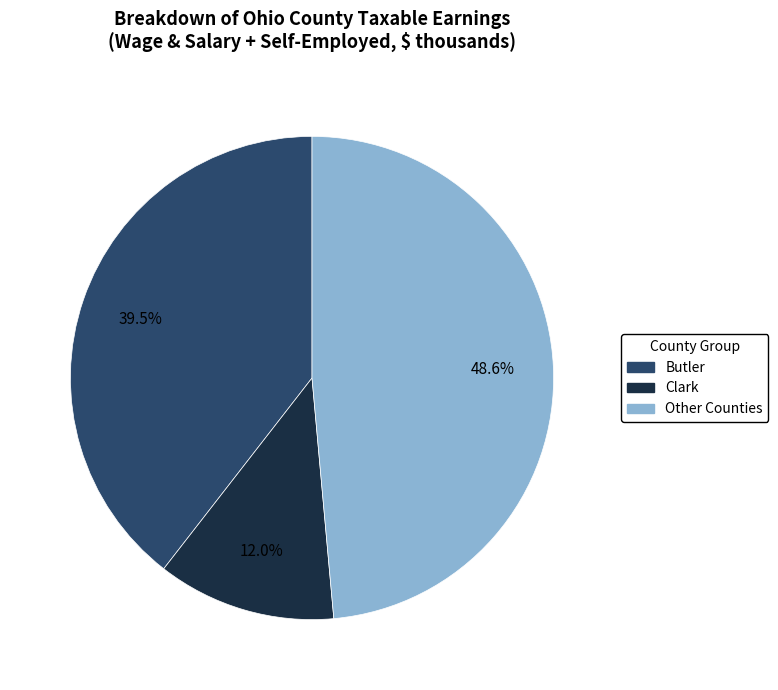

Is there any slice that represents more than half of the pie?

No